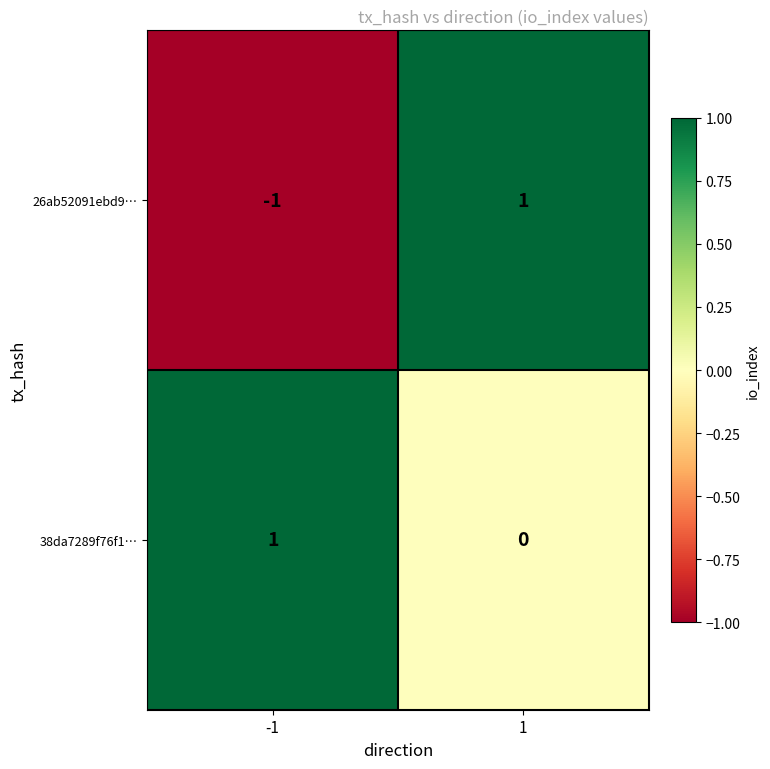

Rank the series at -1 from highest to lowest value.

38da7289f76f1…, 26ab52091ebd9…